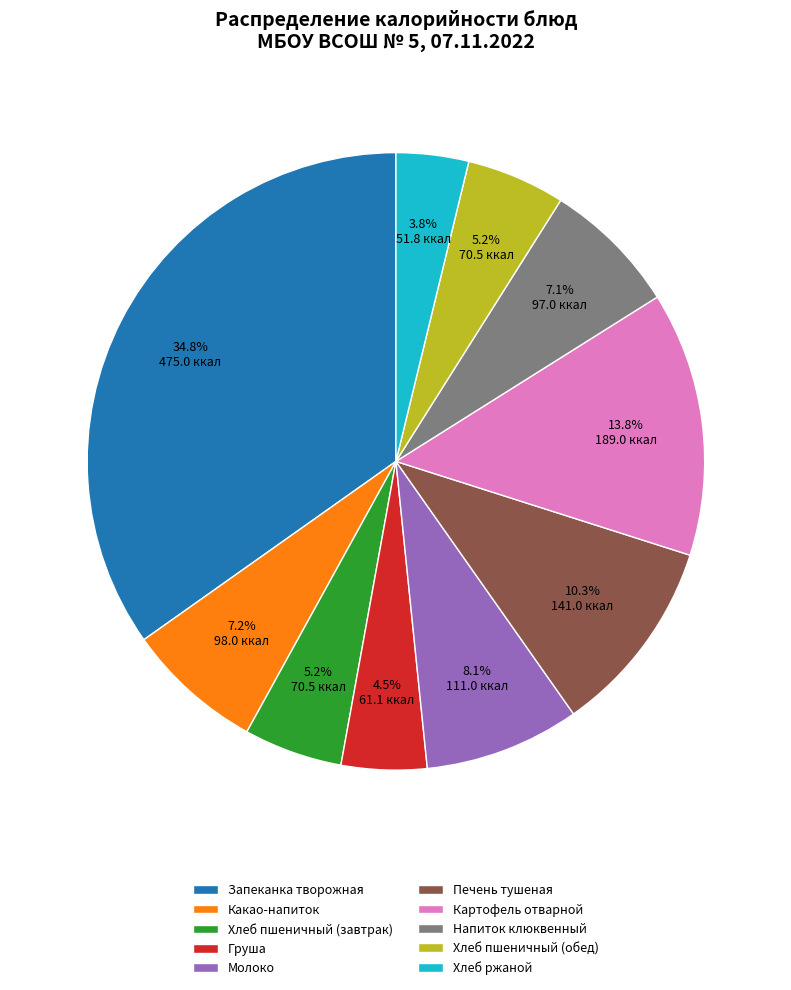

Is Какао-напиток the majority of the pie?

No